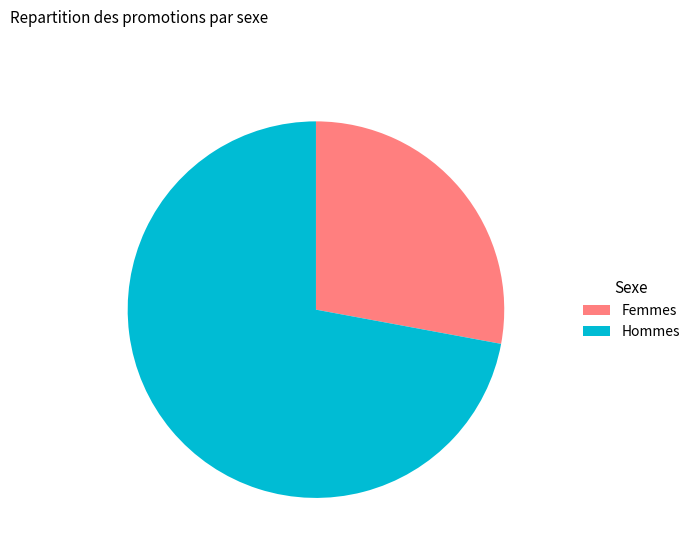

What is the ratio of the value at Hommes to the value at Femmes?

2.6